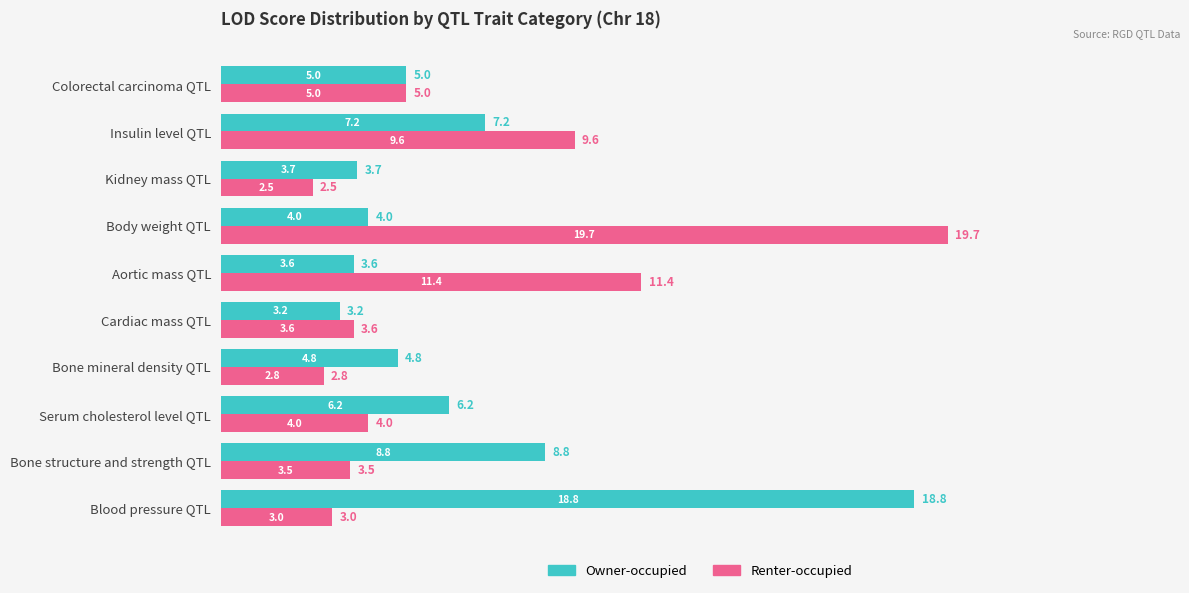

What are all the series names shown in the legend?

Owner-occupied, Renter-occupied